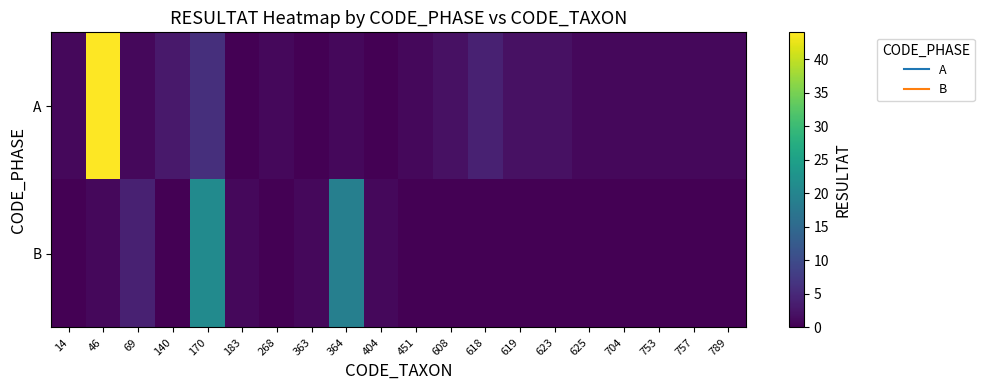

Which series has the widest spread of values?

A